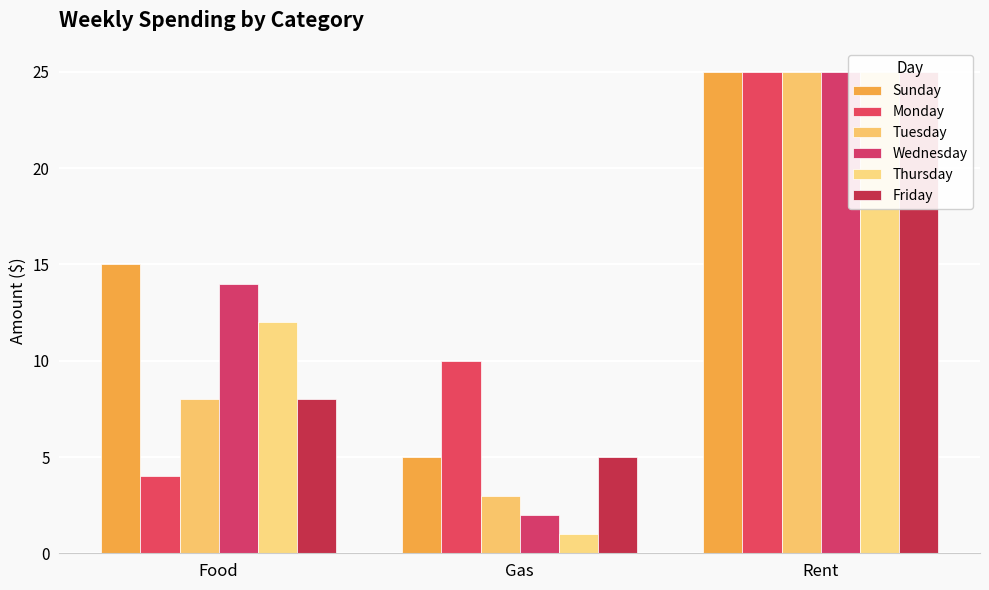

Between Food and Rent, which is larger?

Rent